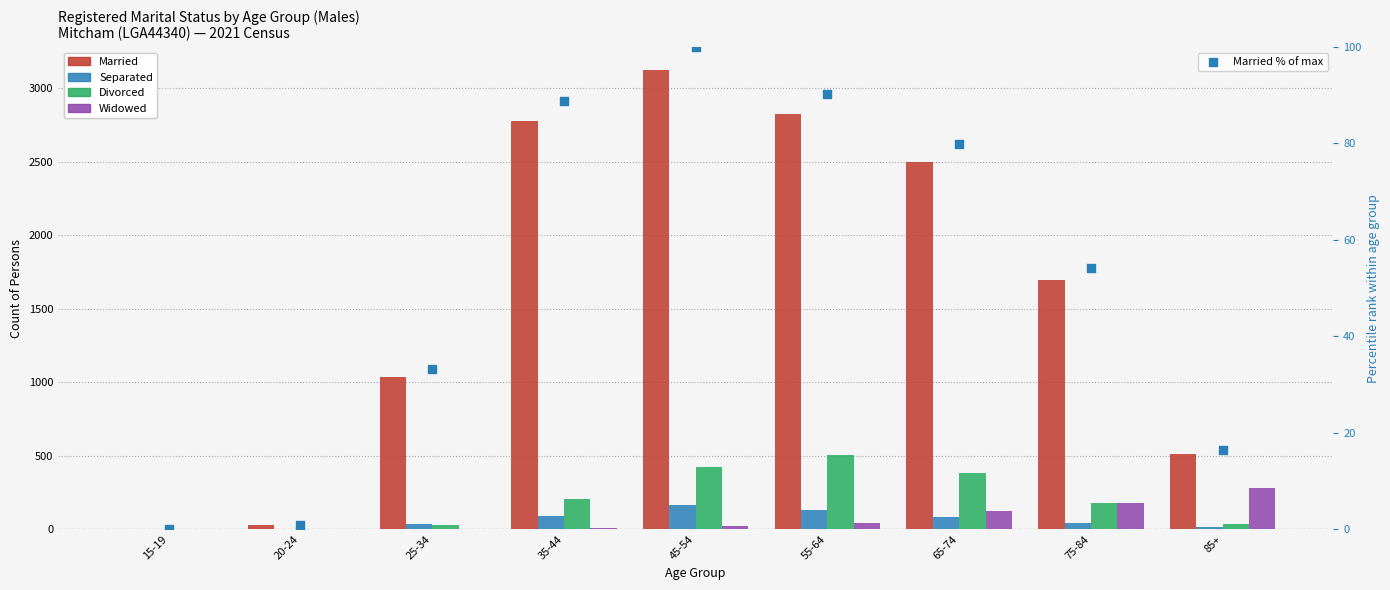

What is the total value across all series at 75-84?

2146.2